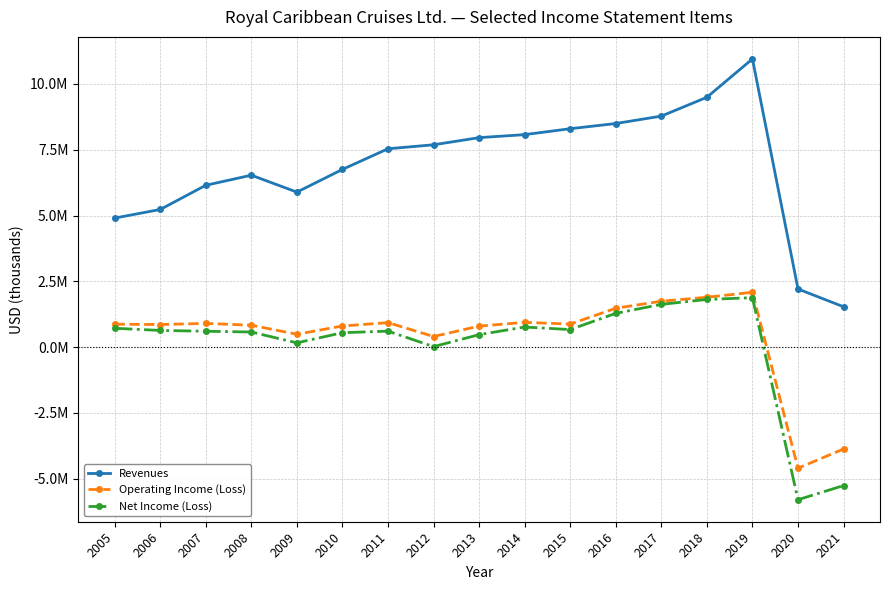

Which series changed the most between 2016 and 2021?

Revenues